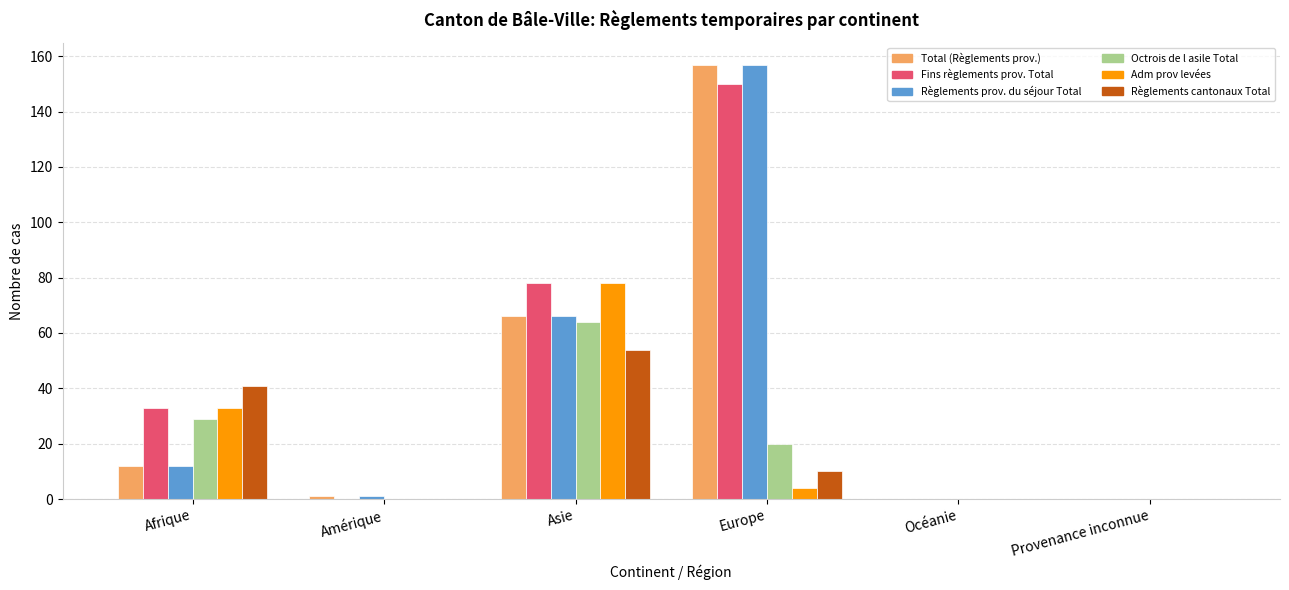

Between Afrique and Provenance inconnue, which series saw the biggest shift?

Règlements cantonaux Total